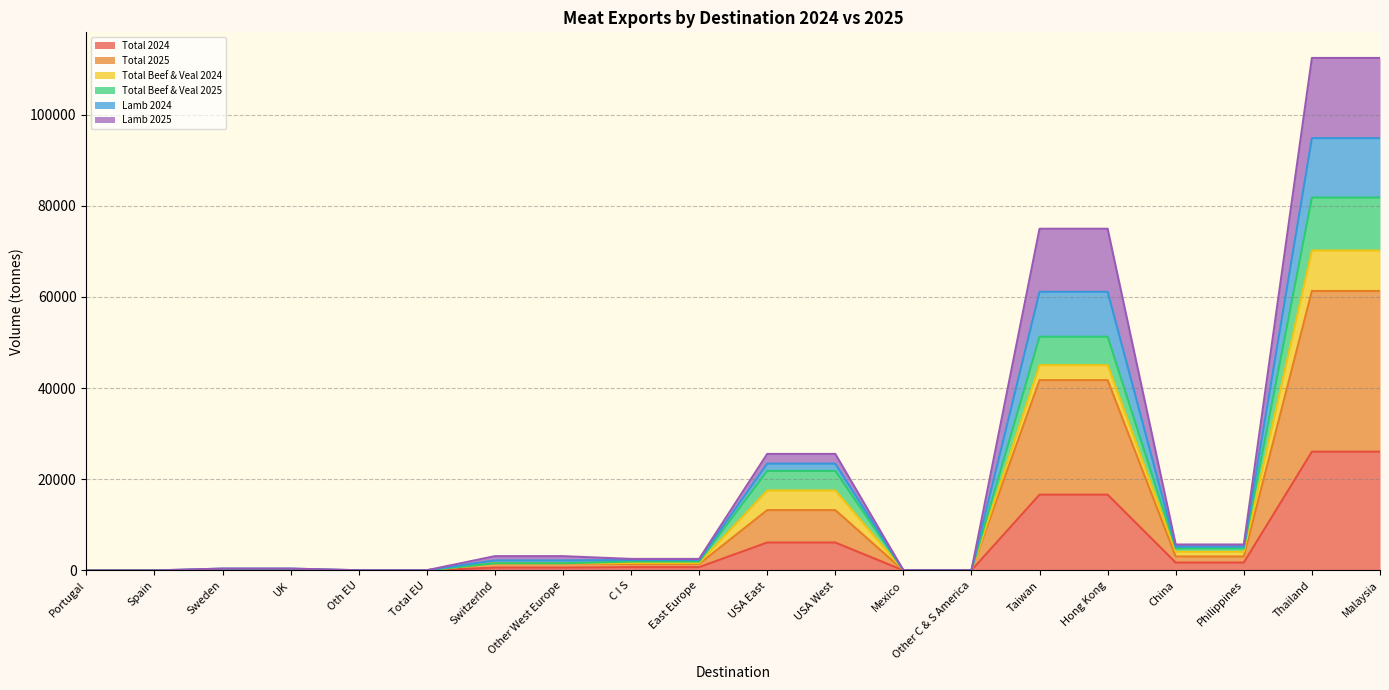

Is the value of Lamb 2025 at Other C & S America greater than the value of Total 2024 at Sweden?

No